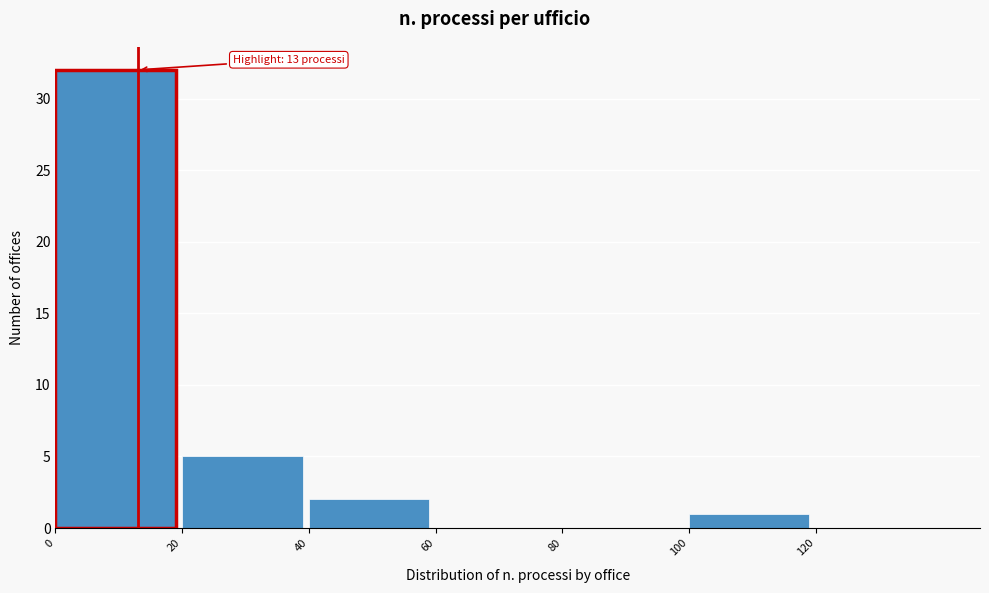

Over which range of the x-axis is the bar tallest?

0 to 20